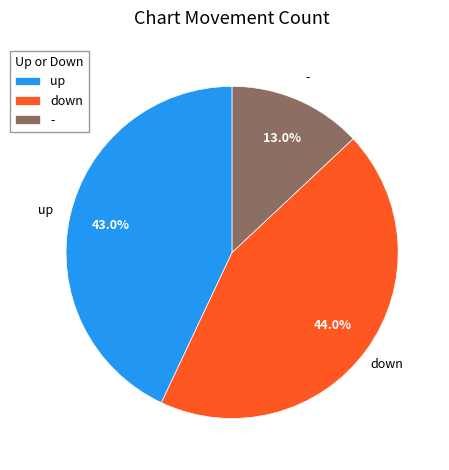

Combined, what portion of the pie is - and up?

56.0%